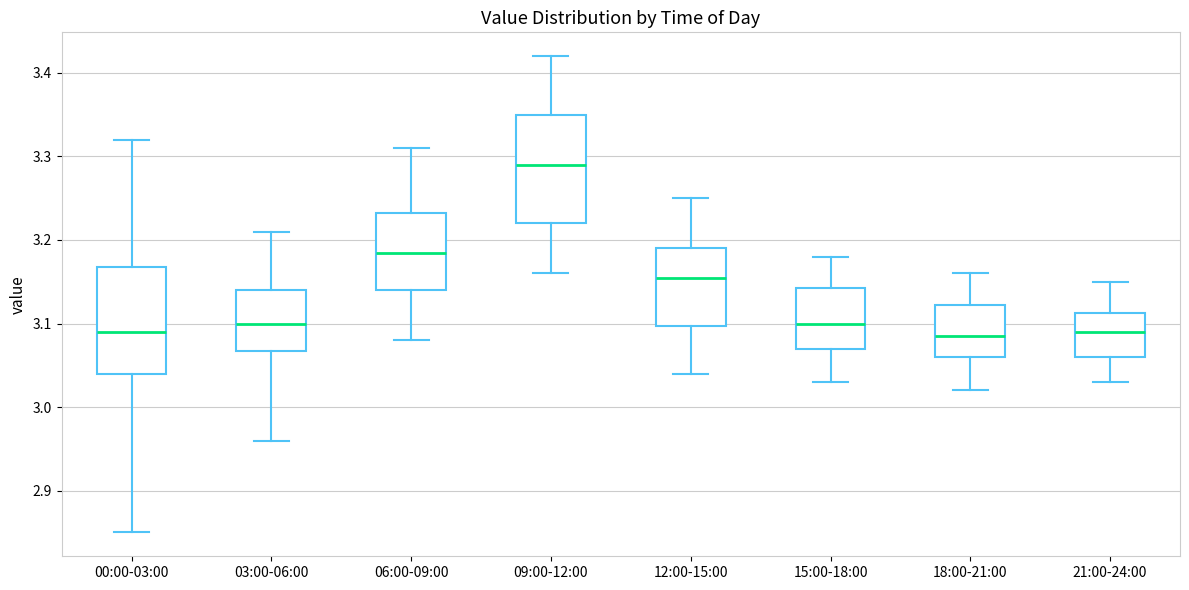

Reading left to right, transcribe this box plot: for each box, give where its median line is, the range the box spans, and where its two whiskers end, as read against the y-axis. The values are not printed on the chart, so give them approximately, as read against the axis.

00:00-03:00: median 3.09, box 3.04 to 3.17, whiskers 2.85 to 3.32
03:00-06:00: median 3.10, box 3.07 to 3.14, whiskers 2.96 to 3.21
06:00-09:00: median 3.19, box 3.14 to 3.23, whiskers 3.08 to 3.31
09:00-12:00: median 3.29, box 3.22 to 3.35, whiskers 3.16 to 3.42
12:00-15:00: median 3.16, box 3.10 to 3.19, whiskers 3.04 to 3.25
15:00-18:00: median 3.10, box 3.07 to 3.14, whiskers 3.03 to 3.18
18:00-21:00: median 3.09, box 3.06 to 3.12, whiskers 3.02 to 3.16
21:00-24:00: median 3.09, box 3.06 to 3.11, whiskers 3.03 to 3.15